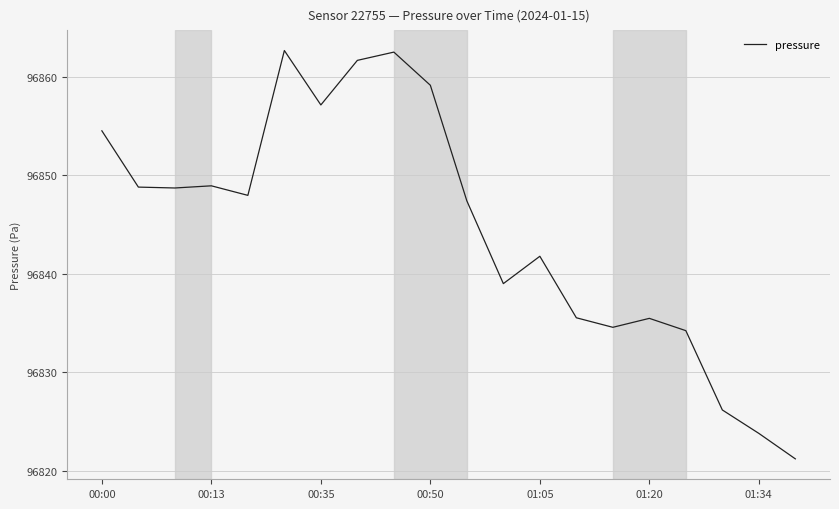

What is the maximum value shown in the chart?

96862.7